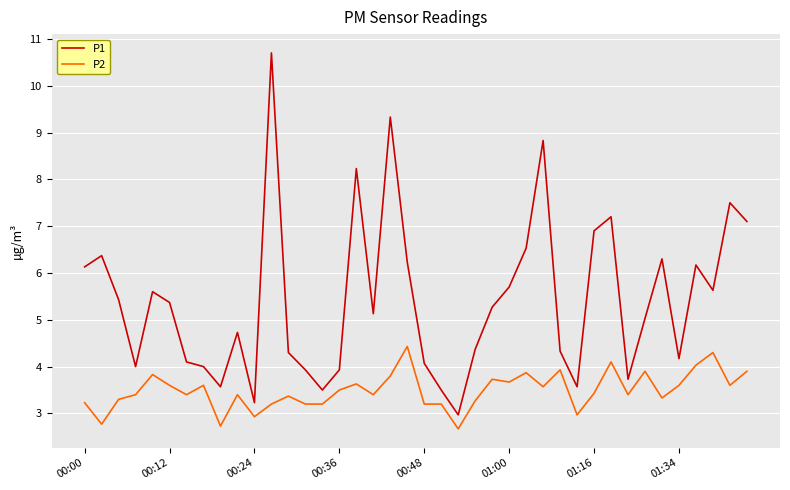

Is this an area chart (filled region under the line)?

No